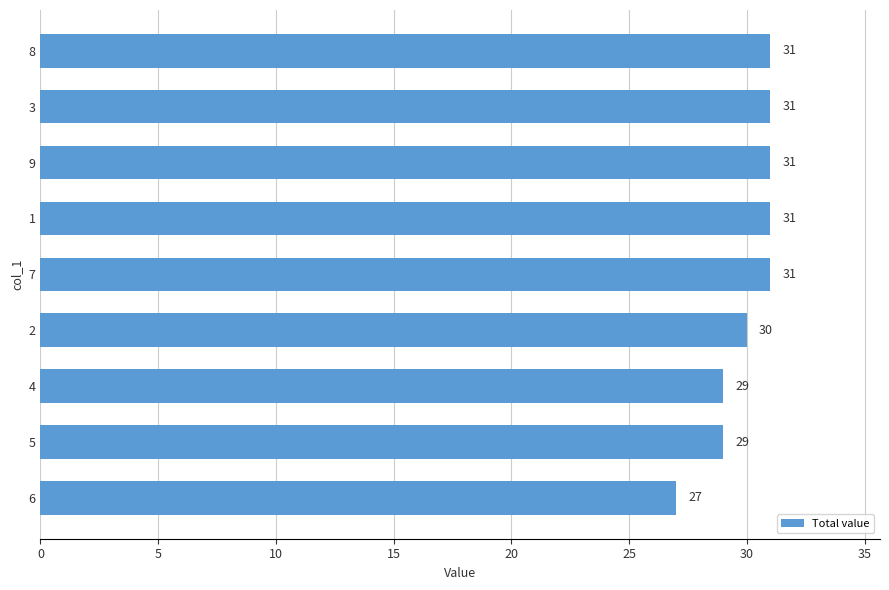

How many bars are there in total?

9